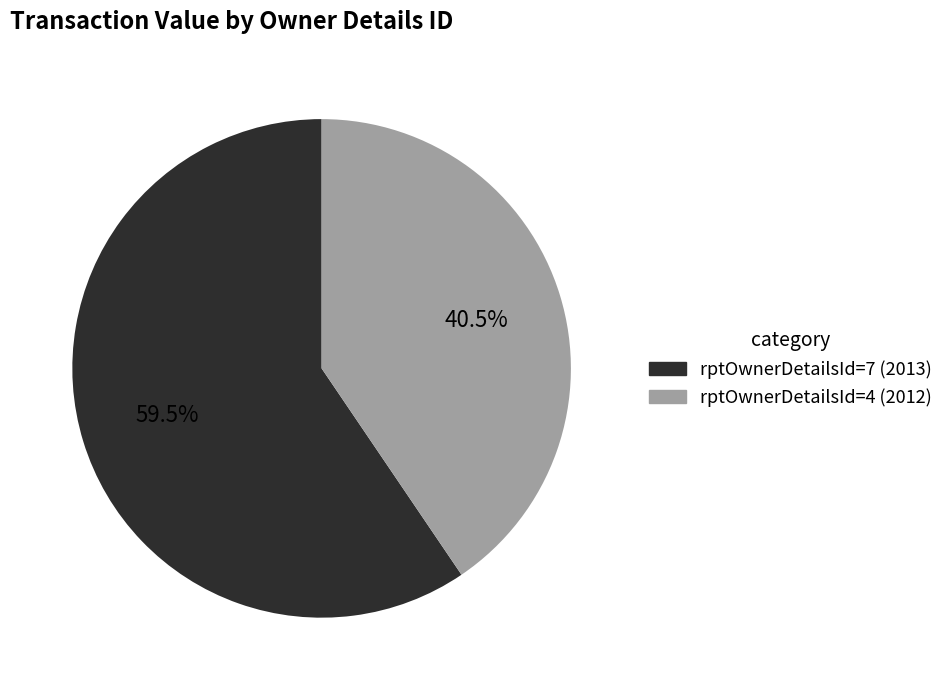

Which slice is the smallest?

rptOwnerDetailsId=4 (2012)